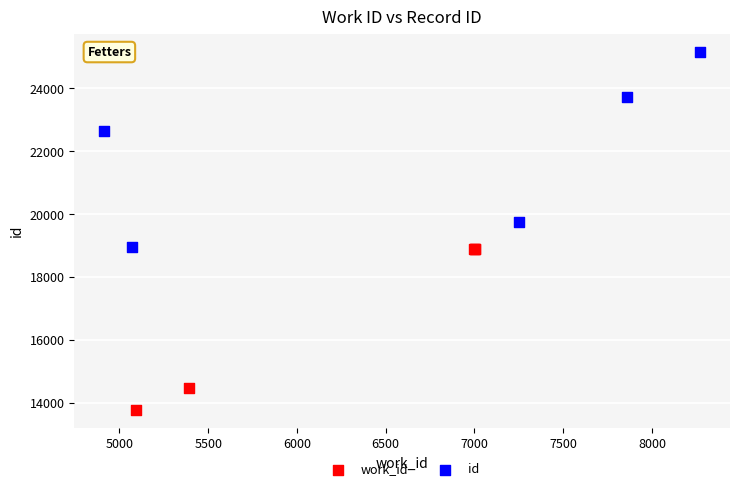

Which series has the largest Y range (max minus min)?

id